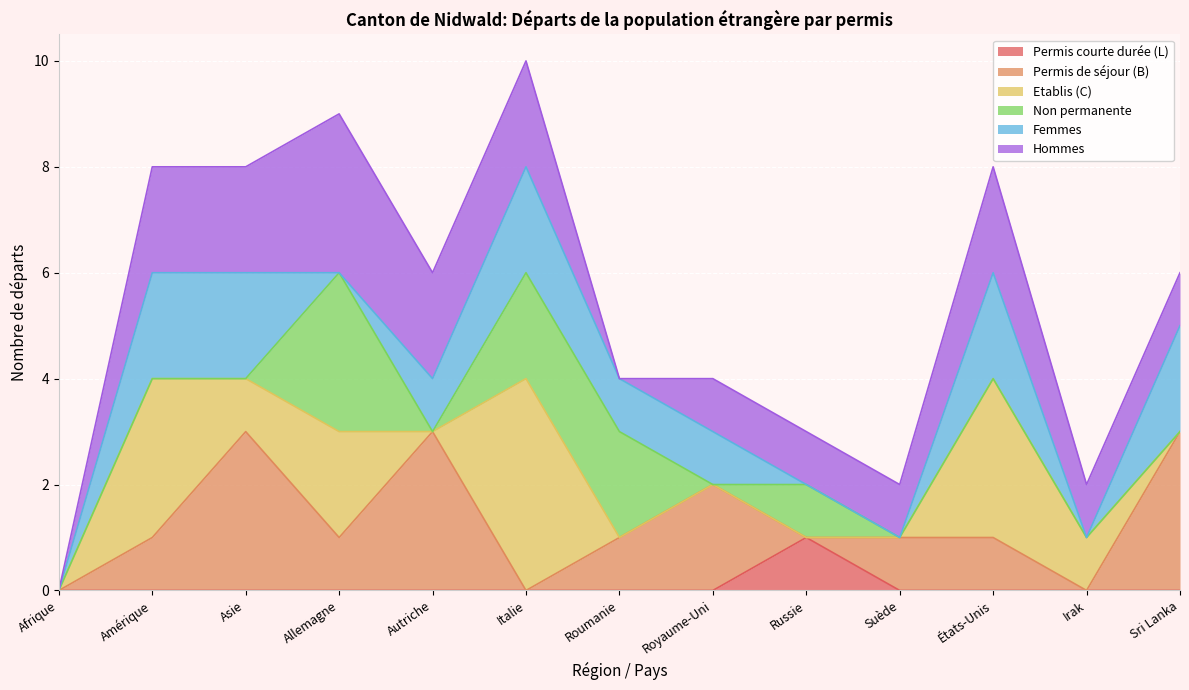

At which label does Permis courte durée (L) reach its peak?

Russie